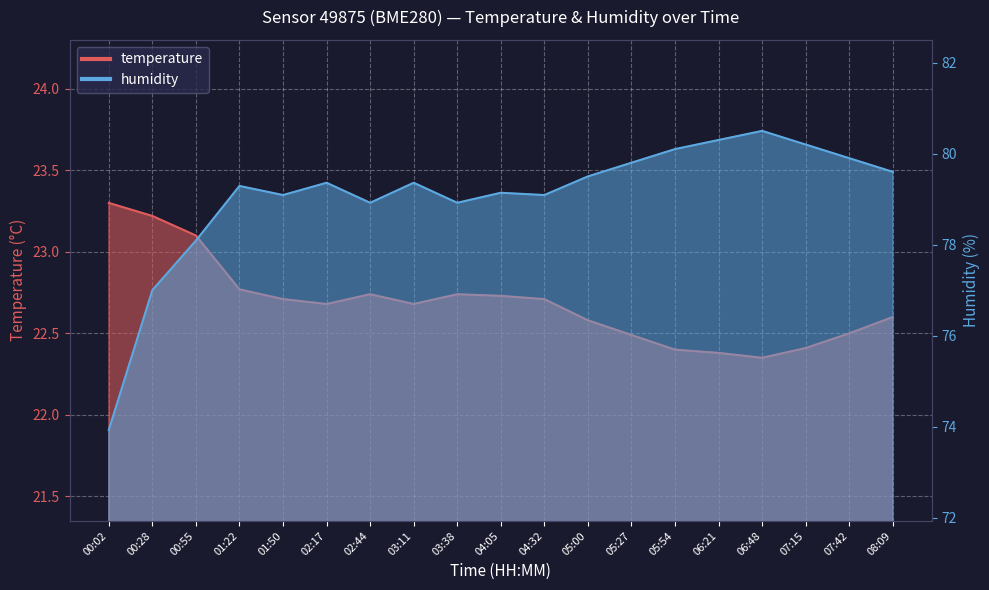

Reading right to left, list all the values displayed in this chart.

temperature: 08:09=22.6	07:42=22.5	07:15=22.4	06:48=22.4	06:21=22.4	05:54=22.4	05:27=22.5	05:00=22.6	04:32=22.7	04:05=22.7	03:38=22.7	03:11=22.7	02:44=22.7	02:17=22.7	01:50=22.7	01:22=22.8	00:55=23.1	00:28=23.2	00:02=23.3
humidity: 08:09=79.6	07:42=79.9	07:15=80.2	06:48=80.5	06:21=80.3	05:54=80.1	05:27=79.8	05:00=79.5	04:32=79.1	04:05=79.1	03:38=78.9	03:11=79.4	02:44=78.9	02:17=79.4	01:50=79.1	01:22=79.3	00:55=78.1	00:28=77.0	00:02=73.9